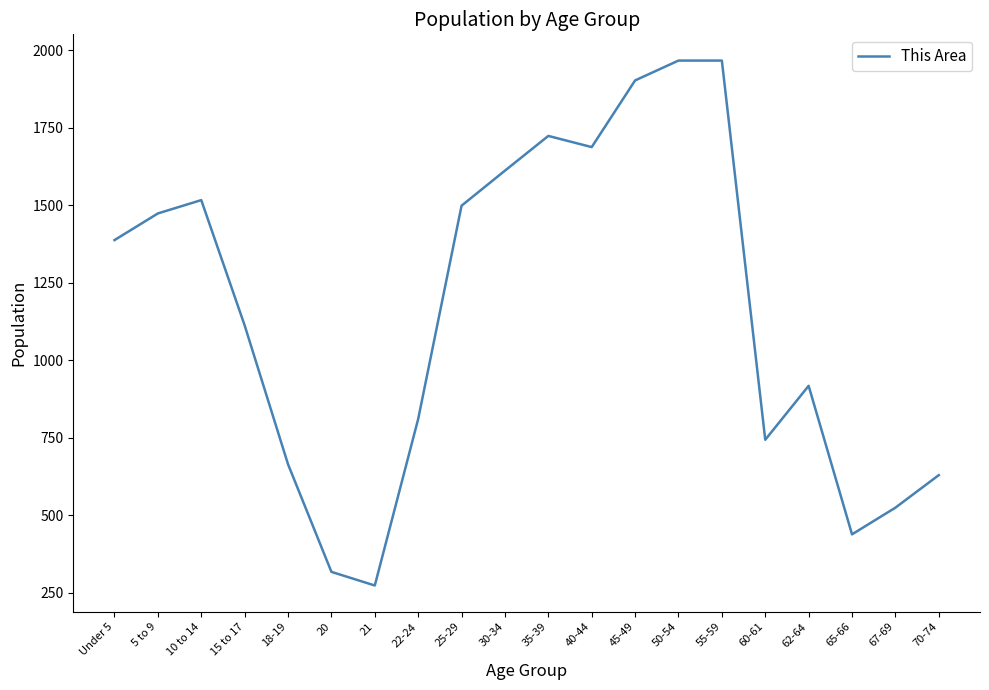

Approximately how many times larger is the value at 30-34 compared to 65-66?

3.7